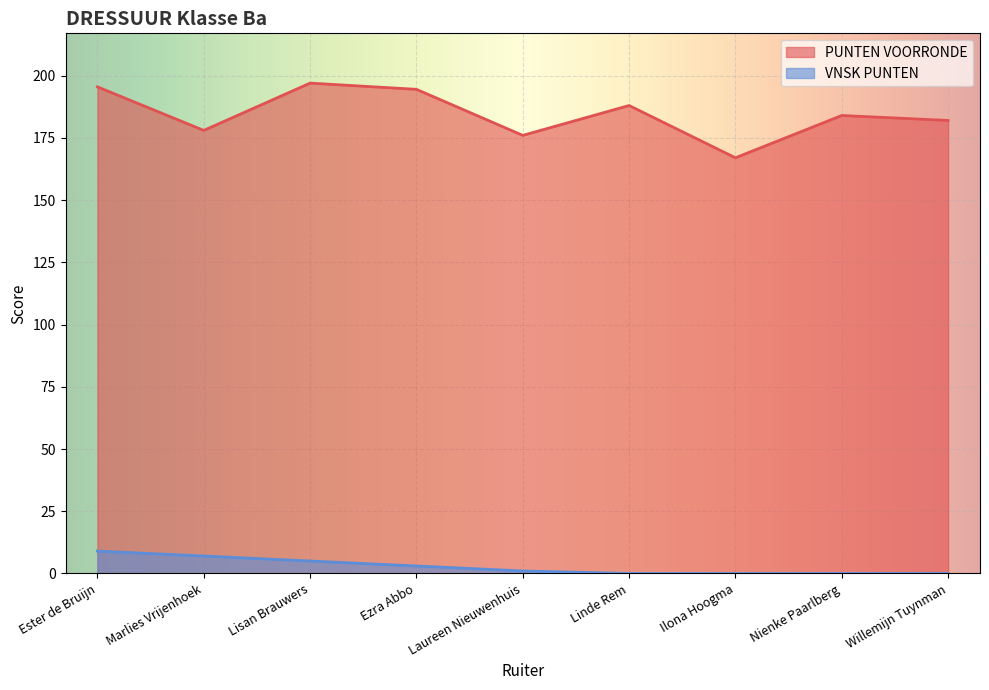

What is the difference between the PUNTEN VOORRONDE values at Ilona Hoogma and Laureen Nieuwenhuis?

9.0